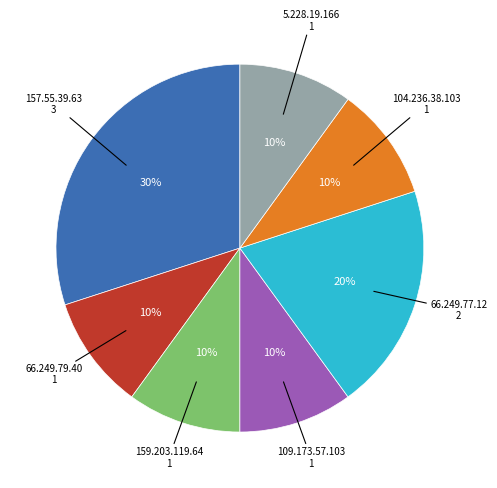

The 104.236.38.103 slice represents 1% of the pie. True or false?

False